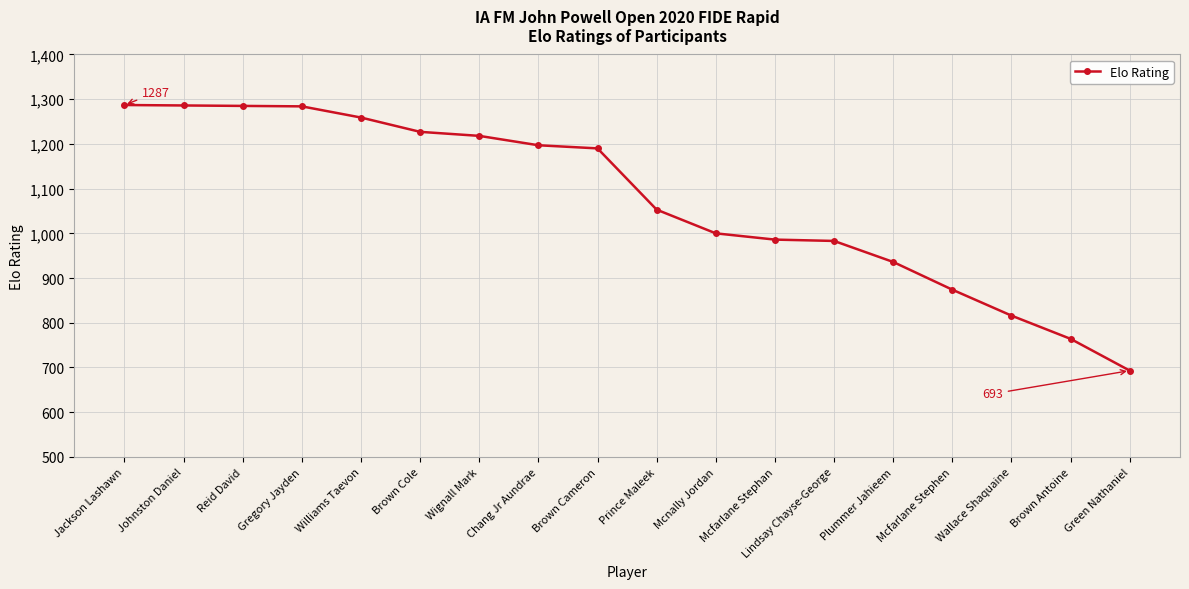

What position from the left is Williams Taevon?

5